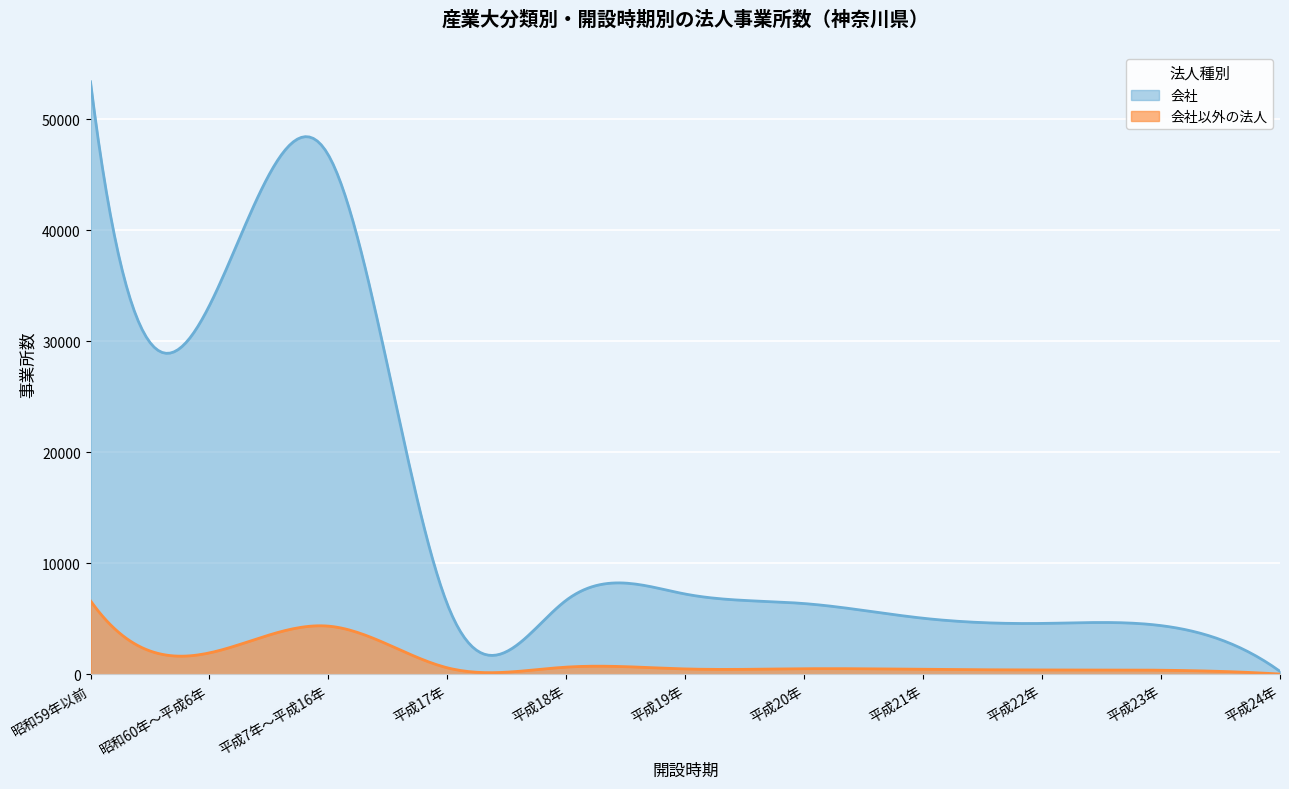

Reading left to right, what are all the values shown in this chart?

会社: 昭和59年以前=53395	昭和60年～平成6年=33237	平成7年～平成16年=46790	平成17年=6322	平成18年=6686	平成19年=7241	平成20年=6383	平成21年=5061	平成22年=4593	平成23年=4396	平成24年=275
会社以外の法人: 昭和59年以前=6636	昭和60年～平成6年=1940	平成7年～平成16年=4349	平成17年=594	平成18年=657	平成19年=494	平成20年=512	平成21年=460	平成22年=402	平成23年=378	平成24年=31